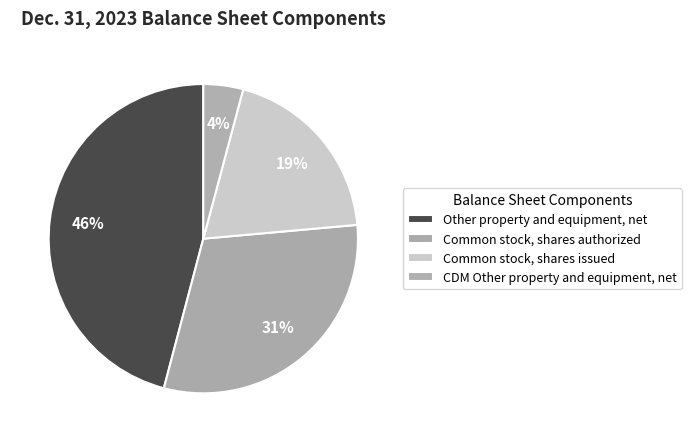

Count the number of slices in the pie.

4